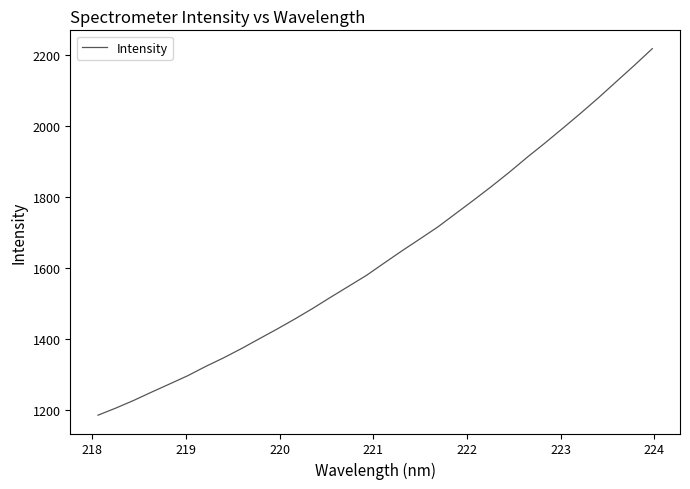

What is the greatest value displayed?

2218.8